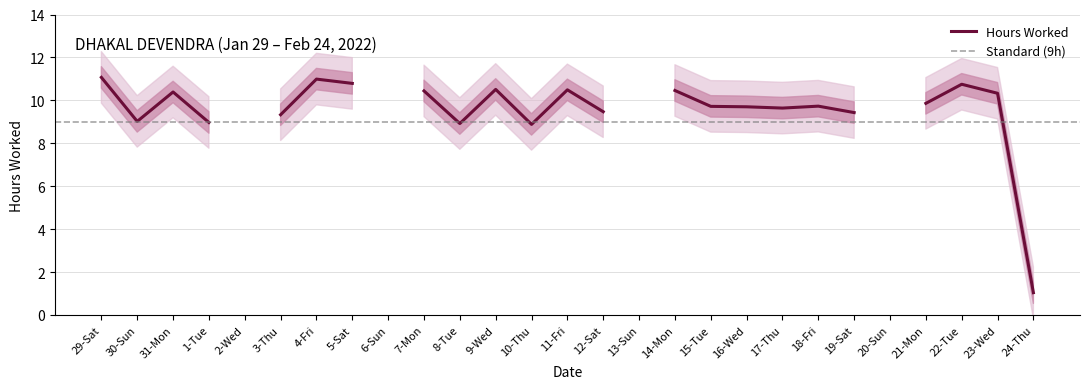

List the labels in order of value, smallest first.

2-Wed, 6-Sun, 13-Sun, 20-Sun, 24-Thu, 10-Thu, 8-Tue, 1-Tue, 30-Sun, 3-Thu, 19-Sat, 12-Sat, 17-Thu, 16-Wed, 15-Tue, 18-Fri, 21-Mon, 23-Wed, 31-Mon, 7-Mon, 14-Mon, 11-Fri, 9-Wed, 22-Tue, 5-Sat, 4-Fri, 29-Sat